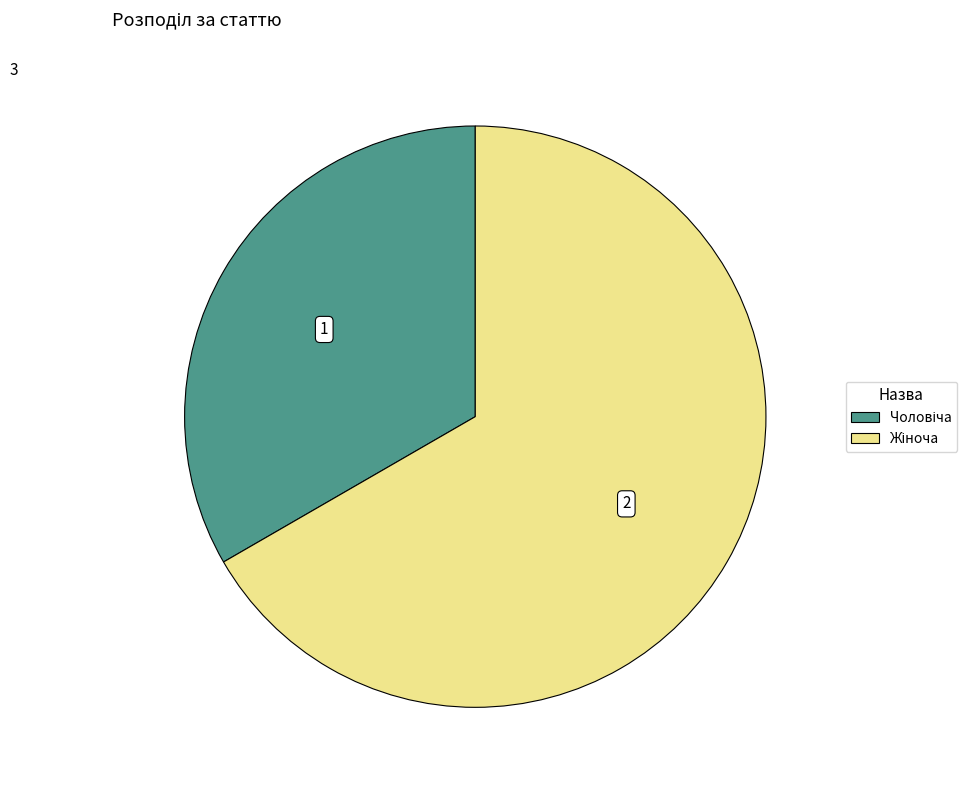

Does any single category account for the majority?

Yes